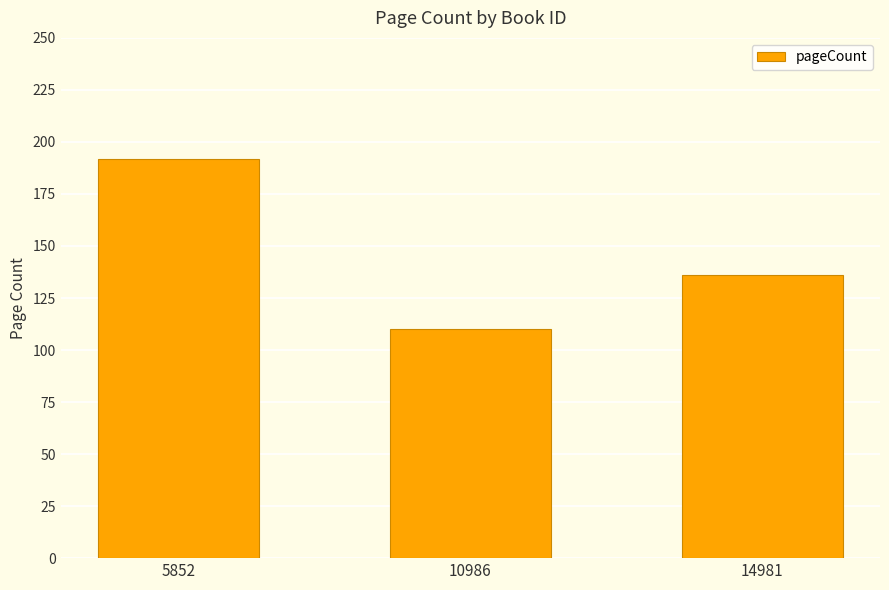

List the labels in order of value, smallest first.

10986, 14981, 5852